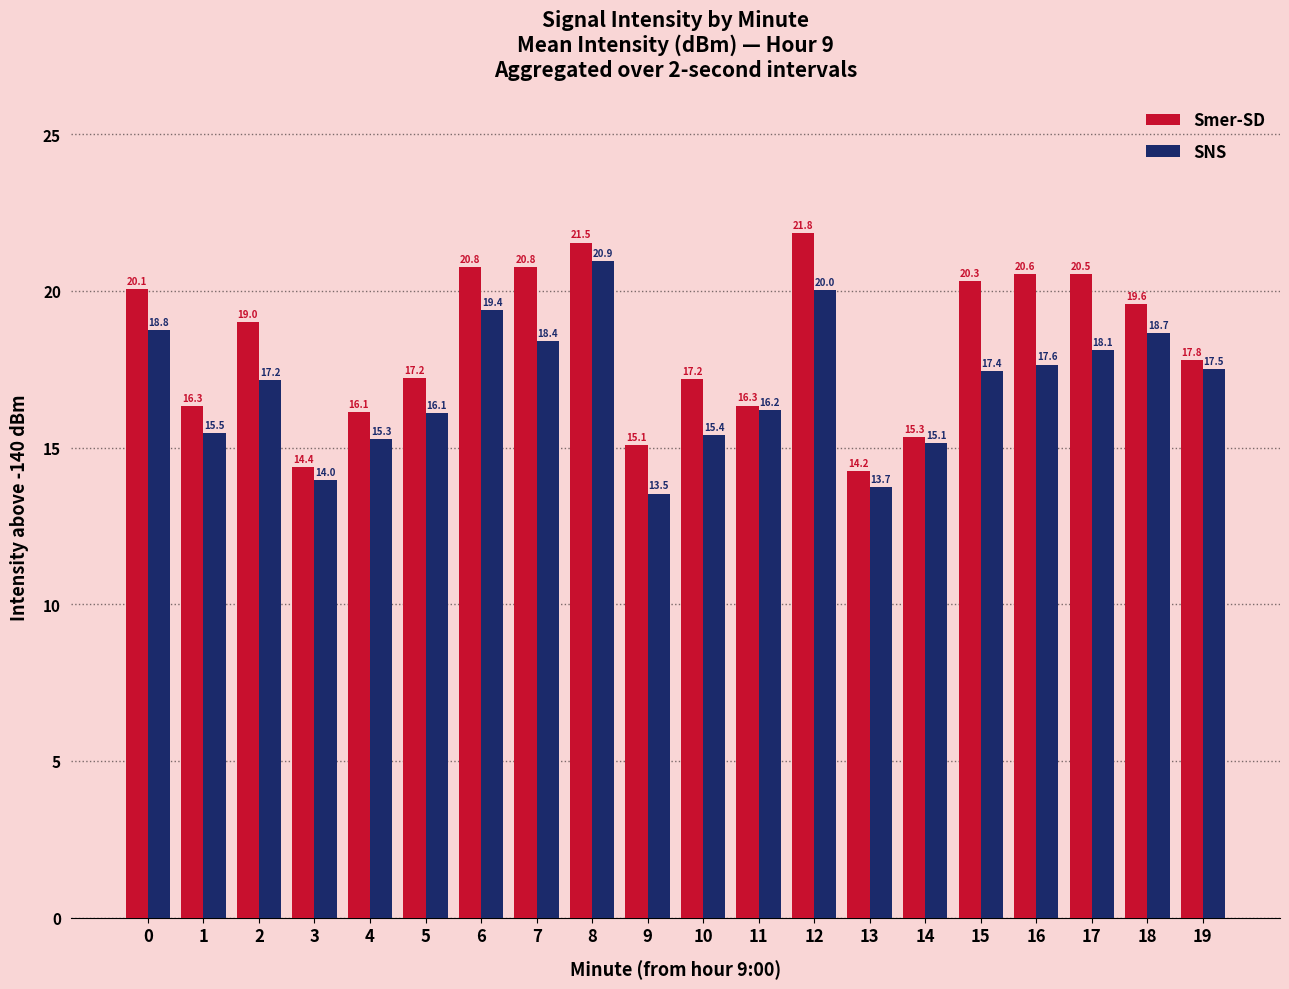

Rank the series by their average value, from highest to lowest.

Smer-SD, SNS